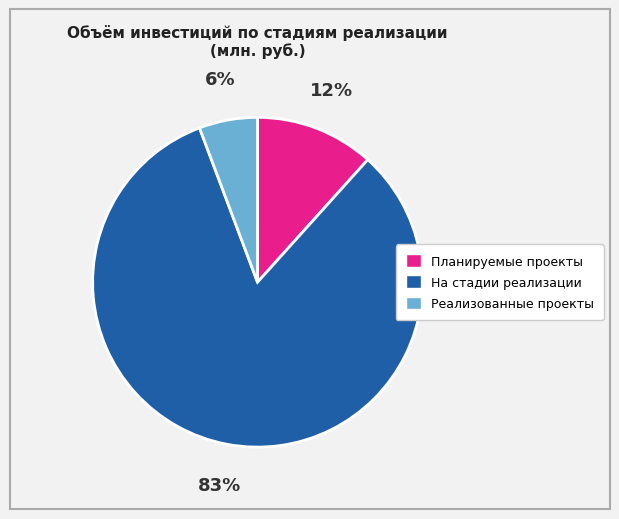

How many segments does this pie chart have?

3